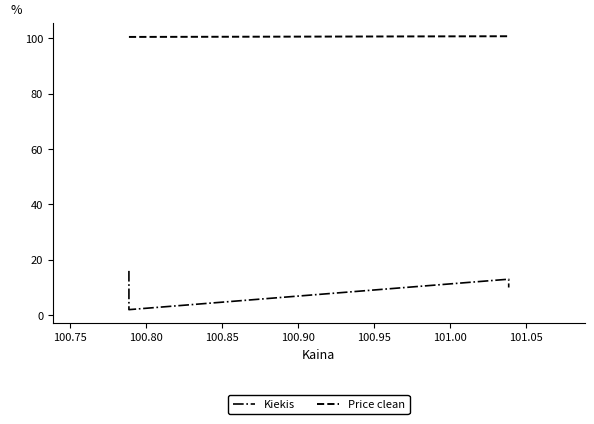

What is the value of the Kiekis point at the 2nd from the left?

2.0